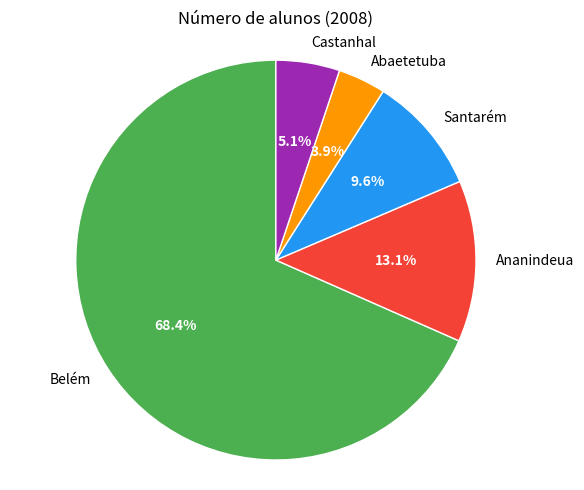

Which slice is the smallest?

Abaetetuba